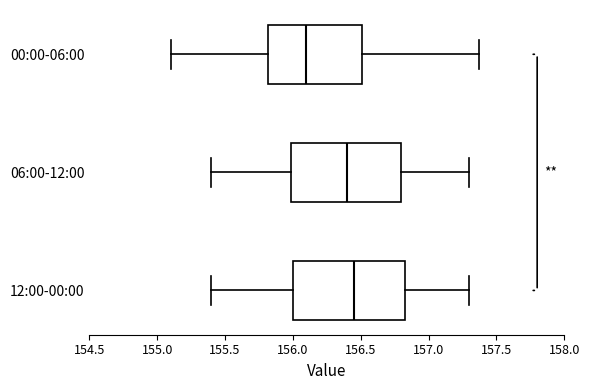

Reading bottom to top, read every box against the x-axis: the position of its median line, the range the box covers, and the ends of its whiskers. The values are not printed on the chart, so give them approximately, as read against the axis.

12:00-00:00: median 156.45, box 156.00 to 156.85, whiskers 155.40 to 157.30
06:00-12:00: median 156.40, box 156.00 to 156.80, whiskers 155.40 to 157.30
00:00-06:00: median 156.10, box 155.80 to 156.50, whiskers 155.10 to 157.35